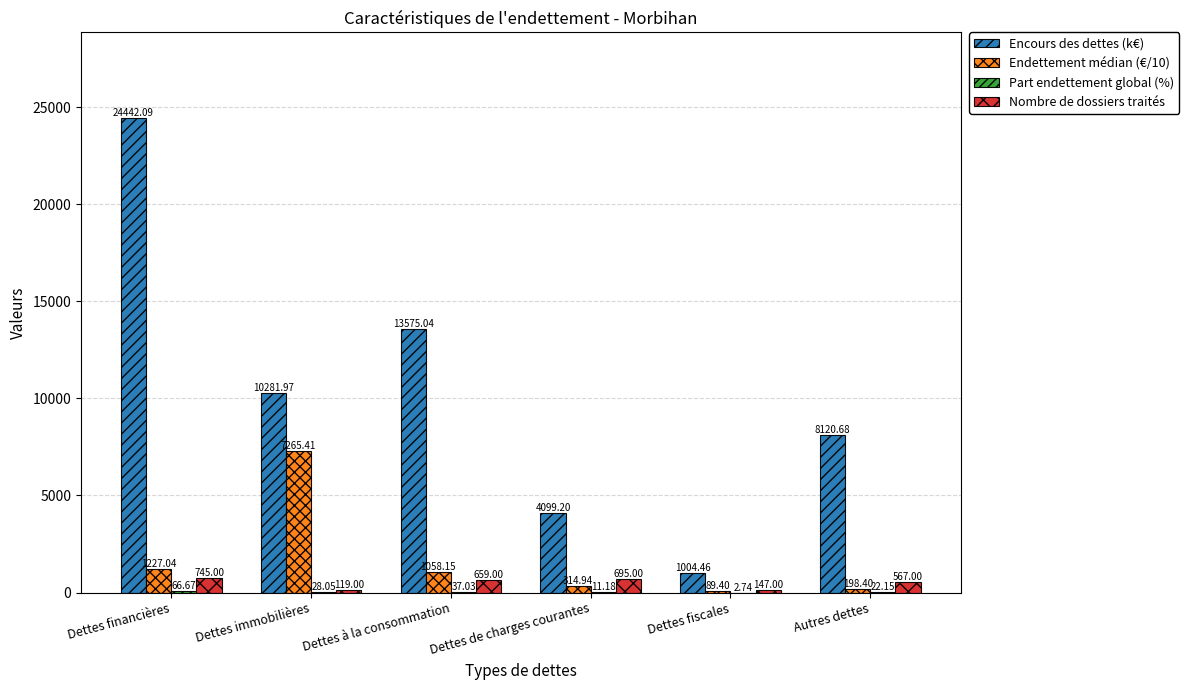

At which category is the sum across all series the highest?

Dettes financières